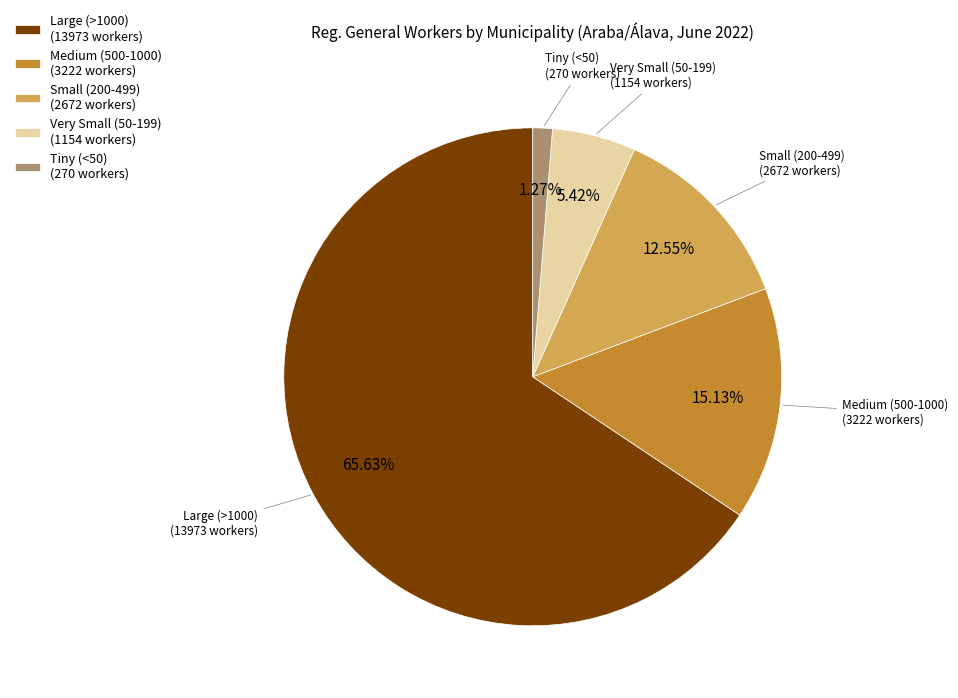

Is there any slice that represents more than half of the pie?

Yes